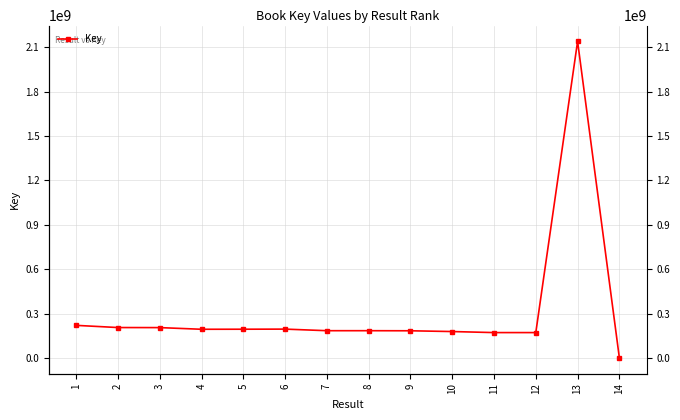

Is it true that the value at 14 is 9896?

False